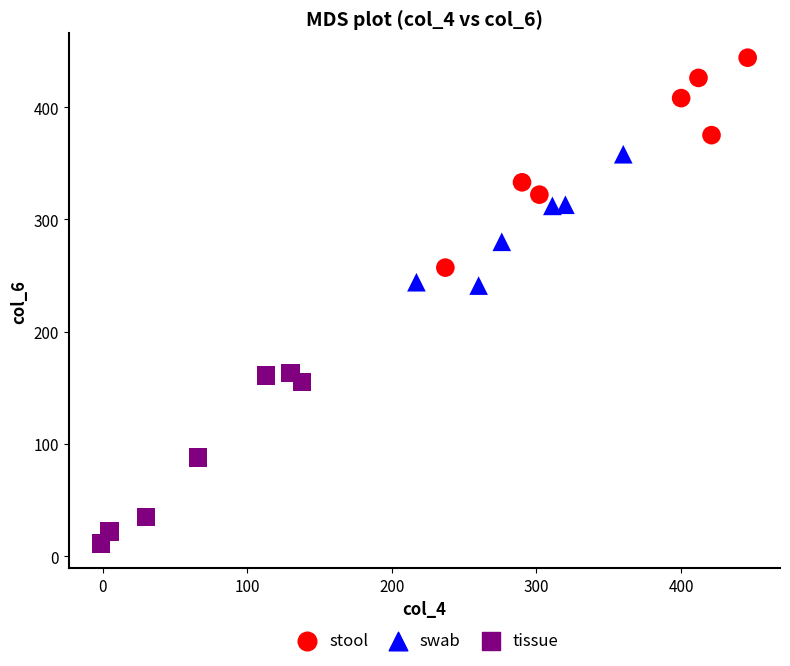

What are all the series names shown in the legend?

stool, swab, tissue